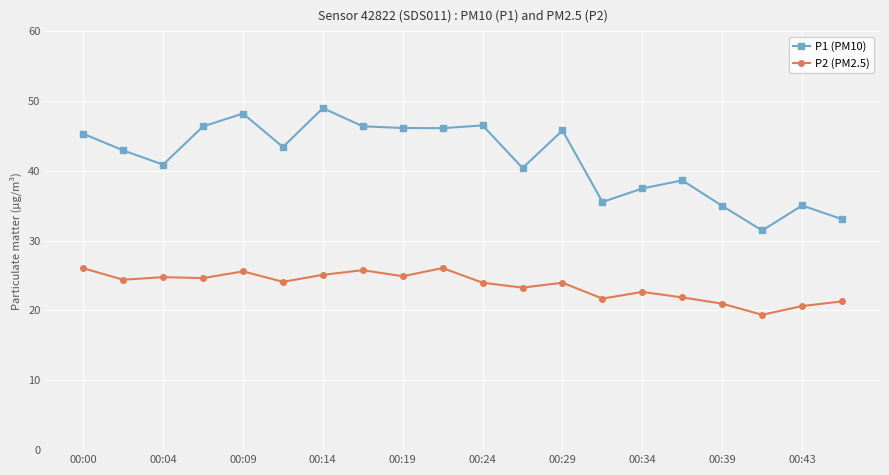

List the series in order of their overall mean, highest first.

P1 (PM10), P2 (PM2.5)